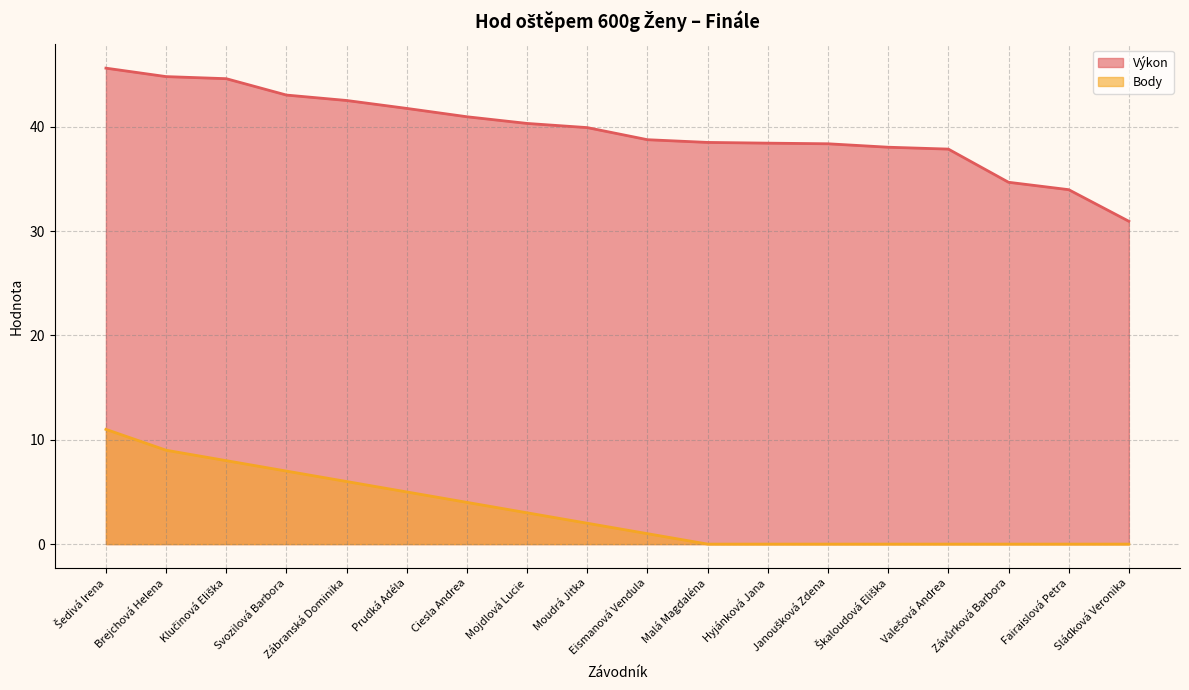

True or false: Výkon and Body intersect in this chart.

False